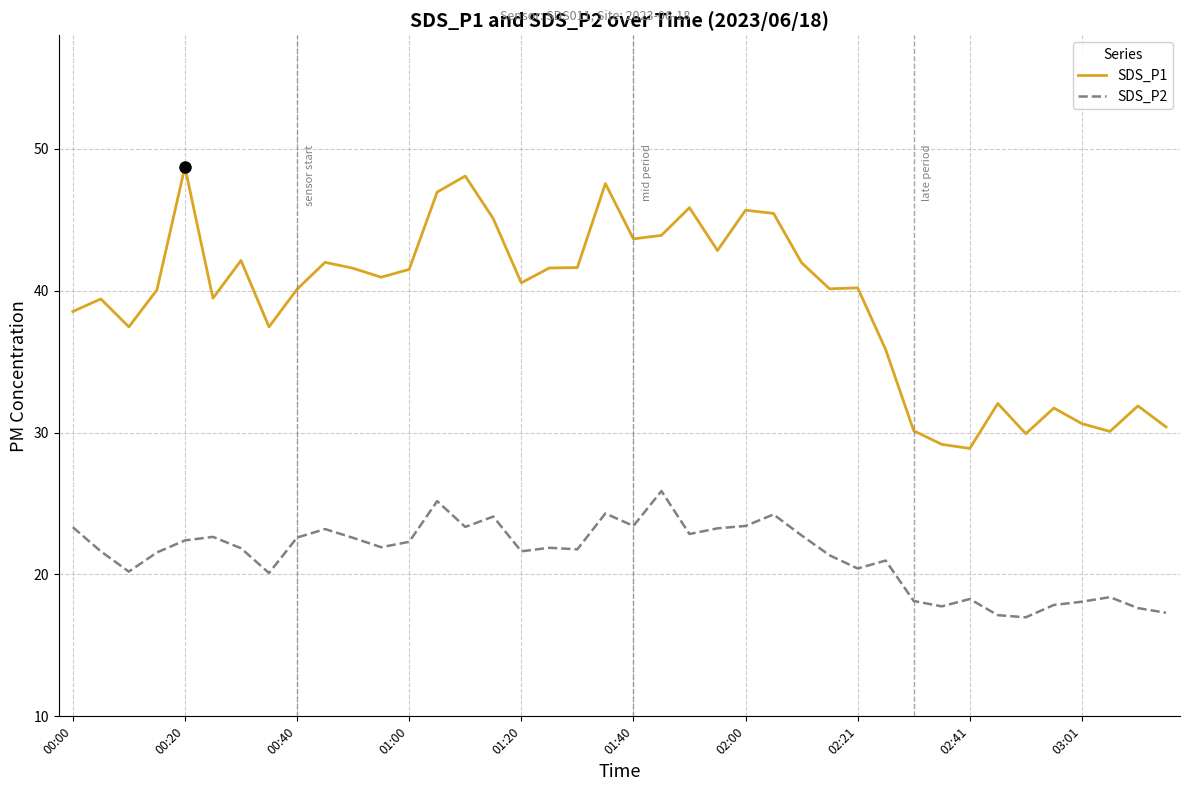

True or false: SDS_P1 and SDS_P2 intersect in this chart.

False